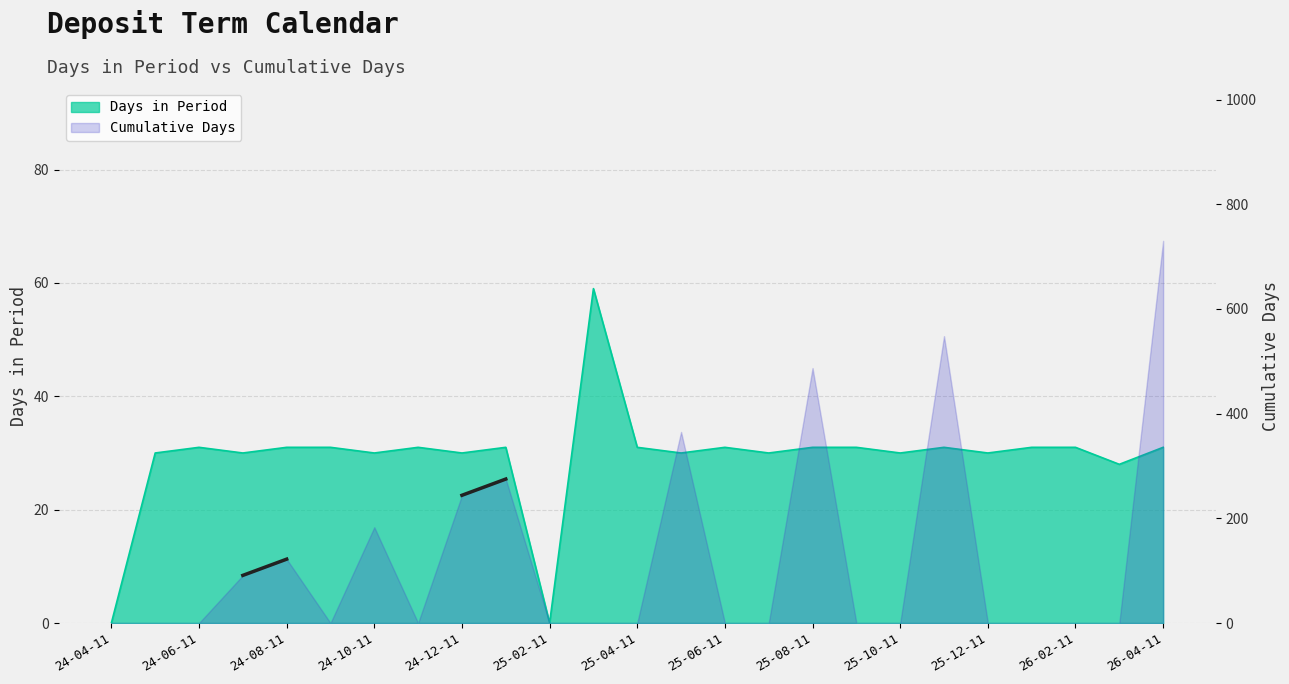

True or false: the data shows 54 at 25-10-11.

False